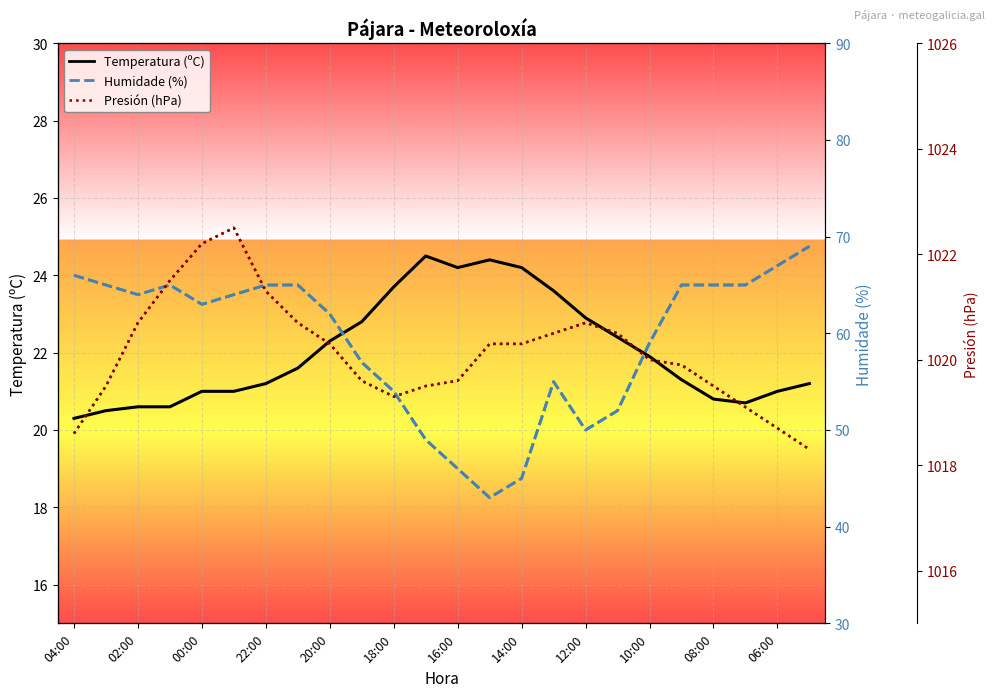

True or false: Temperatura (ºC) has a value of 11.5 at 00:00.

False